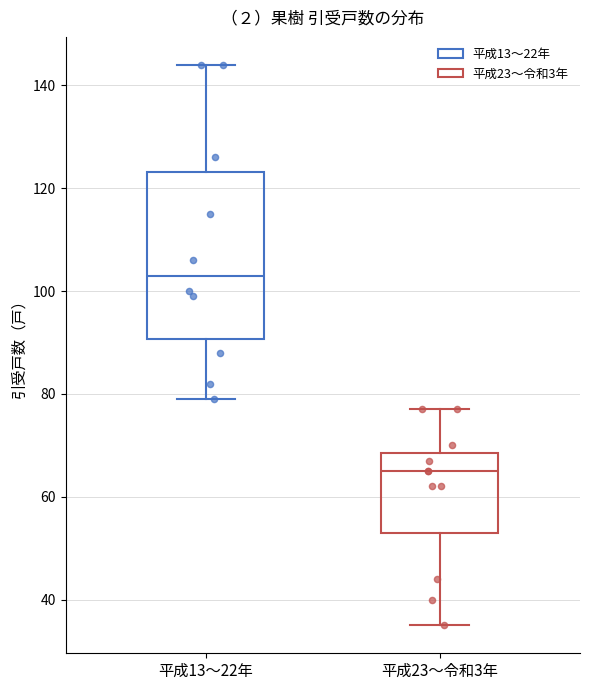

Which box has the highest median line?

平成13〜22年